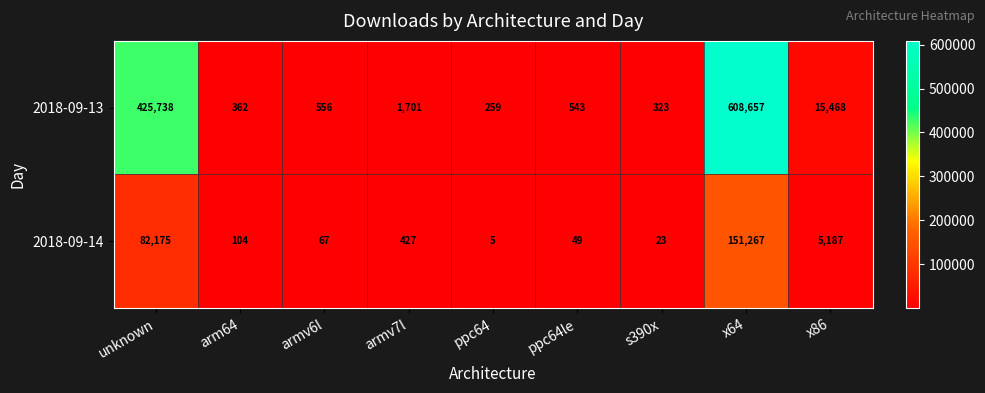

Reading left to right, what are all the values shown in this chart?

2018-09-13: 425738	362	556	1701	259	543	323	608657	15468
2018-09-14: 82175	104	67	427	5	49	23	151267	5187